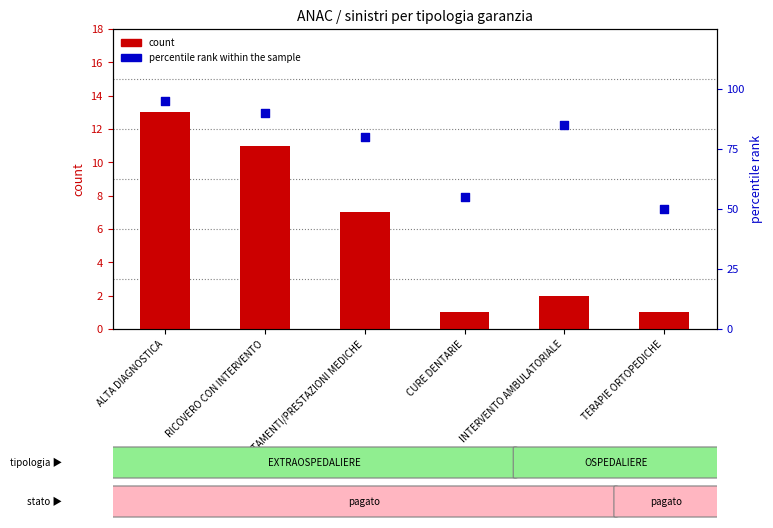

At which category is the sum across all series the highest?

ALTA DIAGNOSTICA